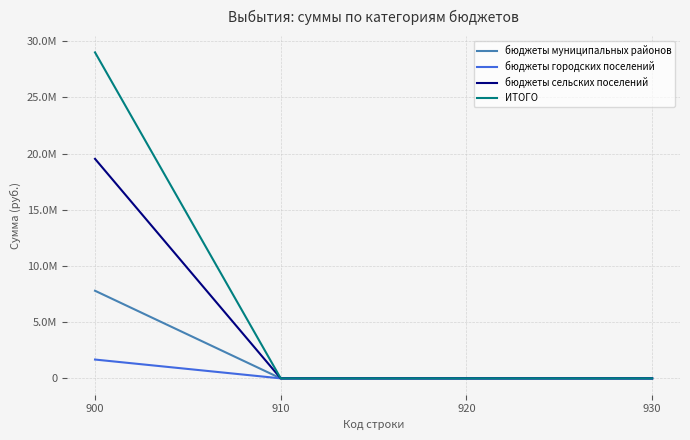

Is this an area chart (filled region under the line)?

No